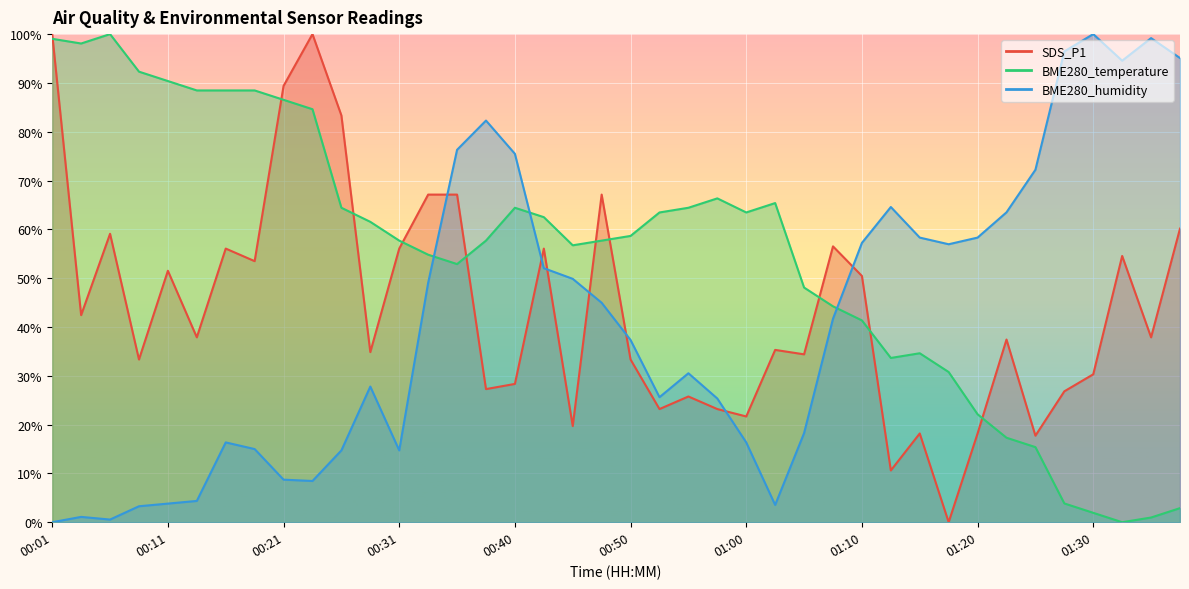

What is the highest value of the BME280_humidity series?

100.0